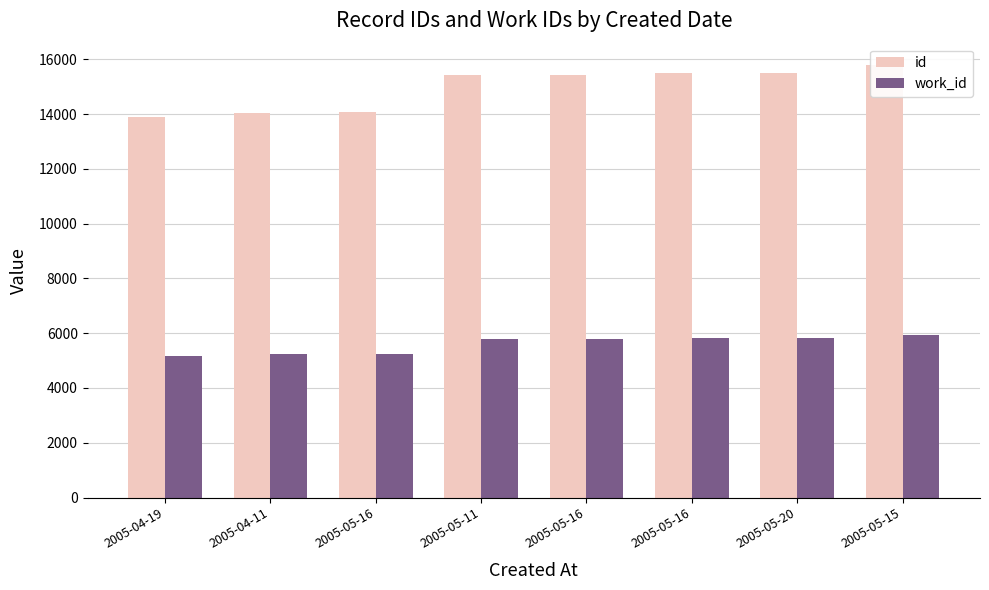

What is the sum of all work_id values?

44766